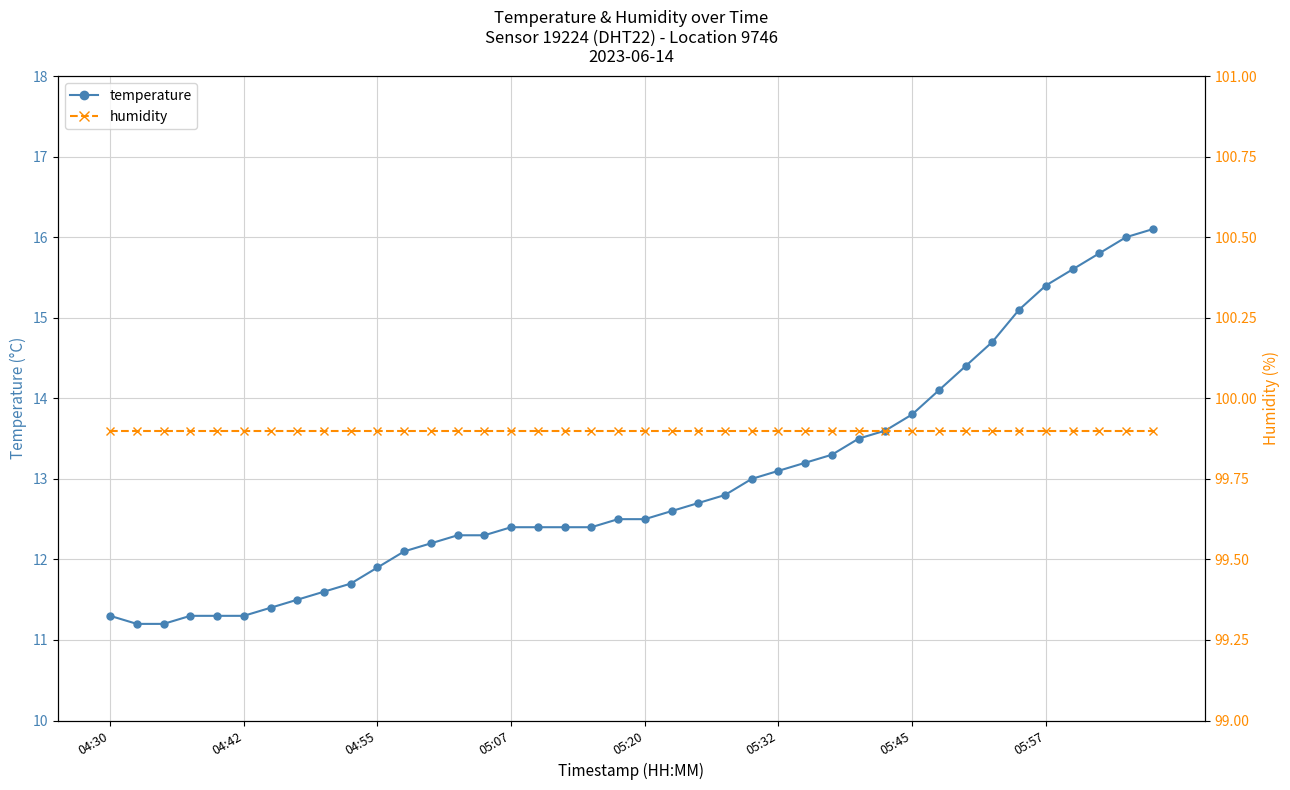

What is the value of the temperature point at the 10th from the left?

11.7